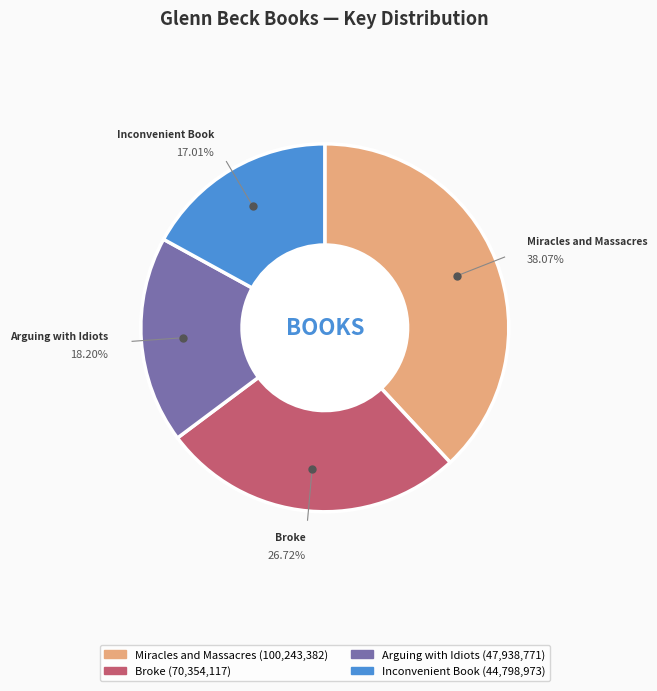

Is it true that Miracles and Massacres is 38% of the pie?

True